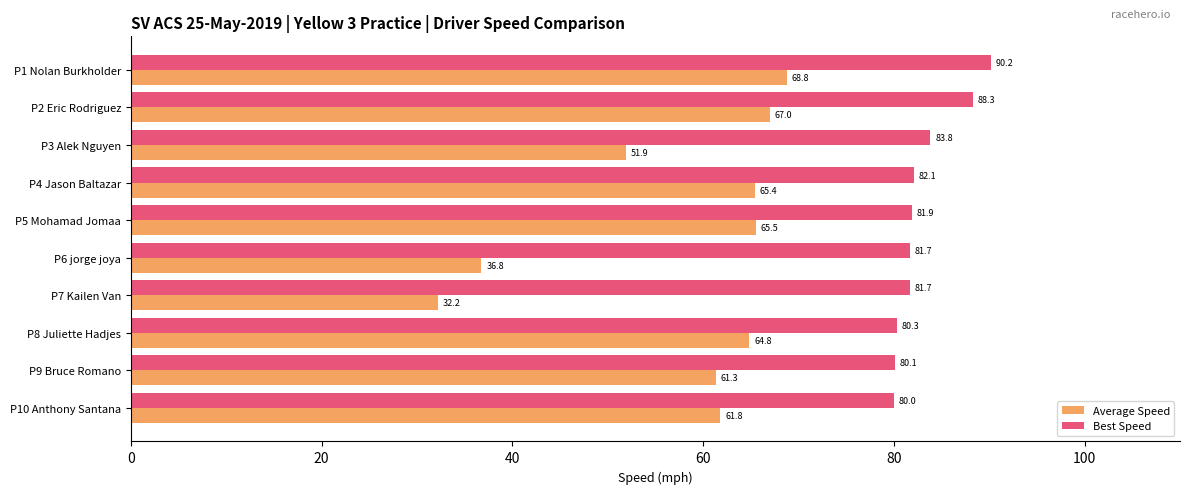

Is the value of Best Speed at P3 Alek Nguyen greater than the value of Average Speed at P1 Nolan Burkholder?

Yes